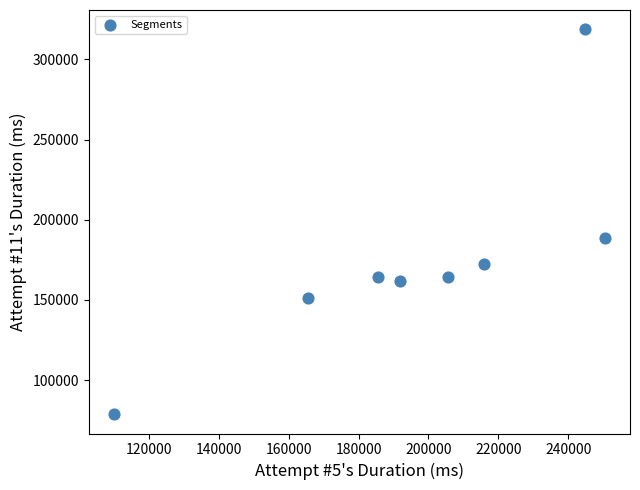

What is the average X value?

196214